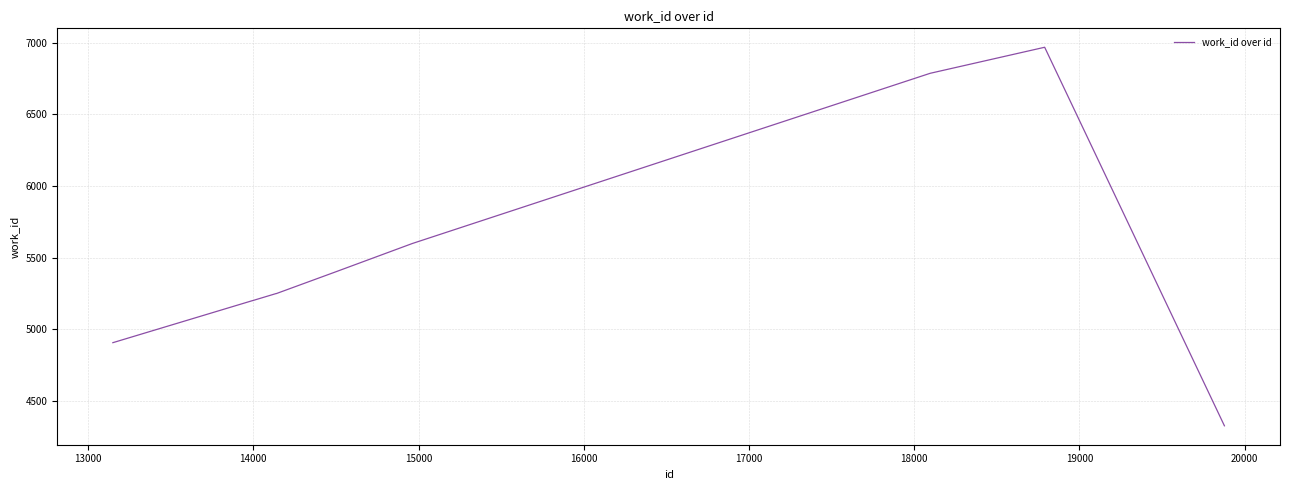

What is the difference between the maximum and minimum values?

2646